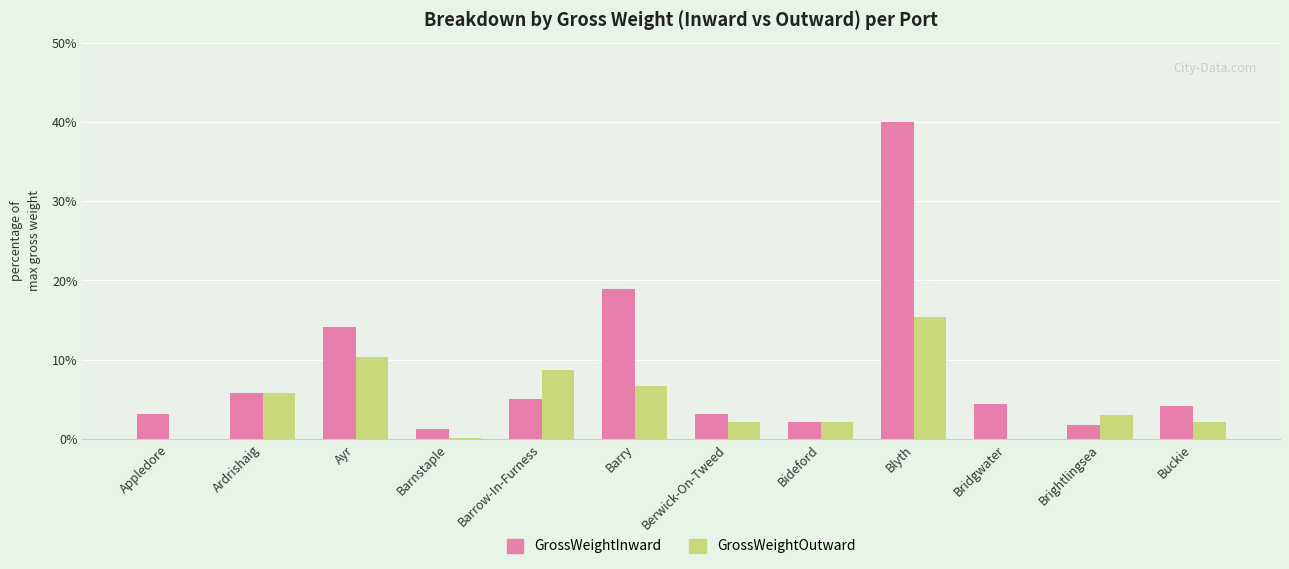

What is the greatest value displayed?

40.0